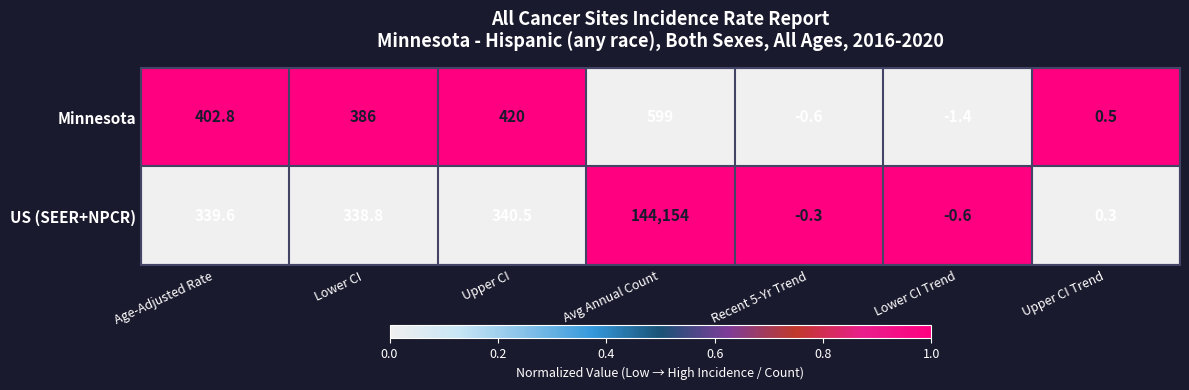

What is the total value across all series at Upper CI Trend?

0.8